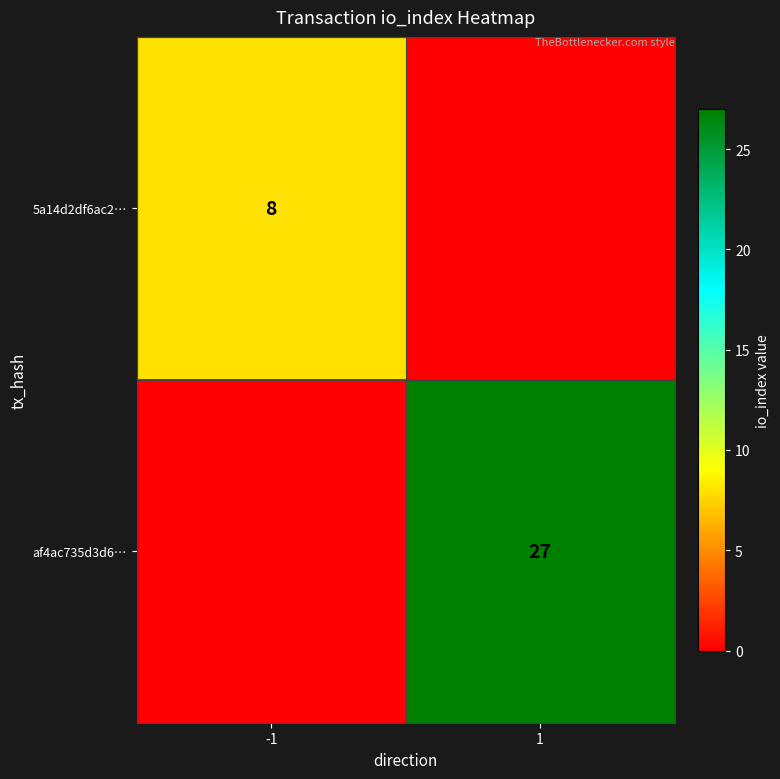

The value of 5a14d2df6ac2… at -1 is 8. True or false?

True